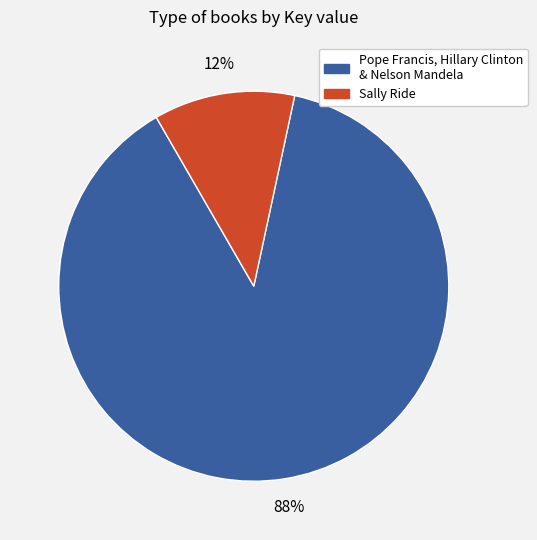

Does any single category account for the majority?

Yes